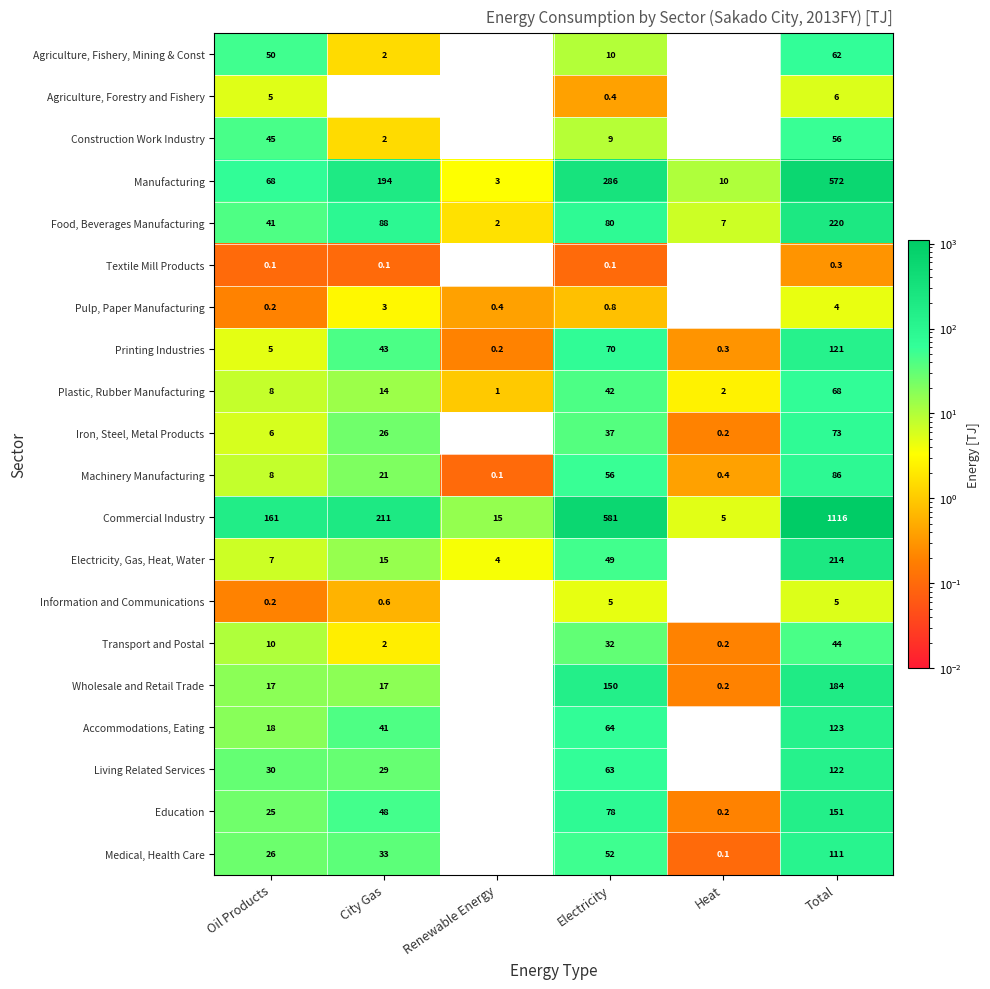

Is it true that Accommodations, Eating equals 0.0 at Heat?

True